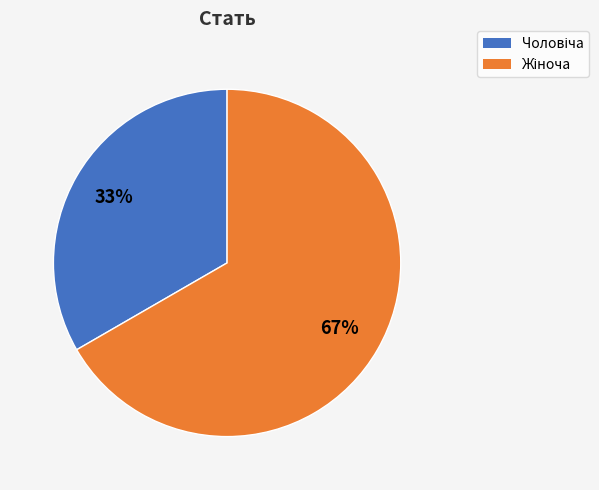

Count the number of slices in the pie.

2